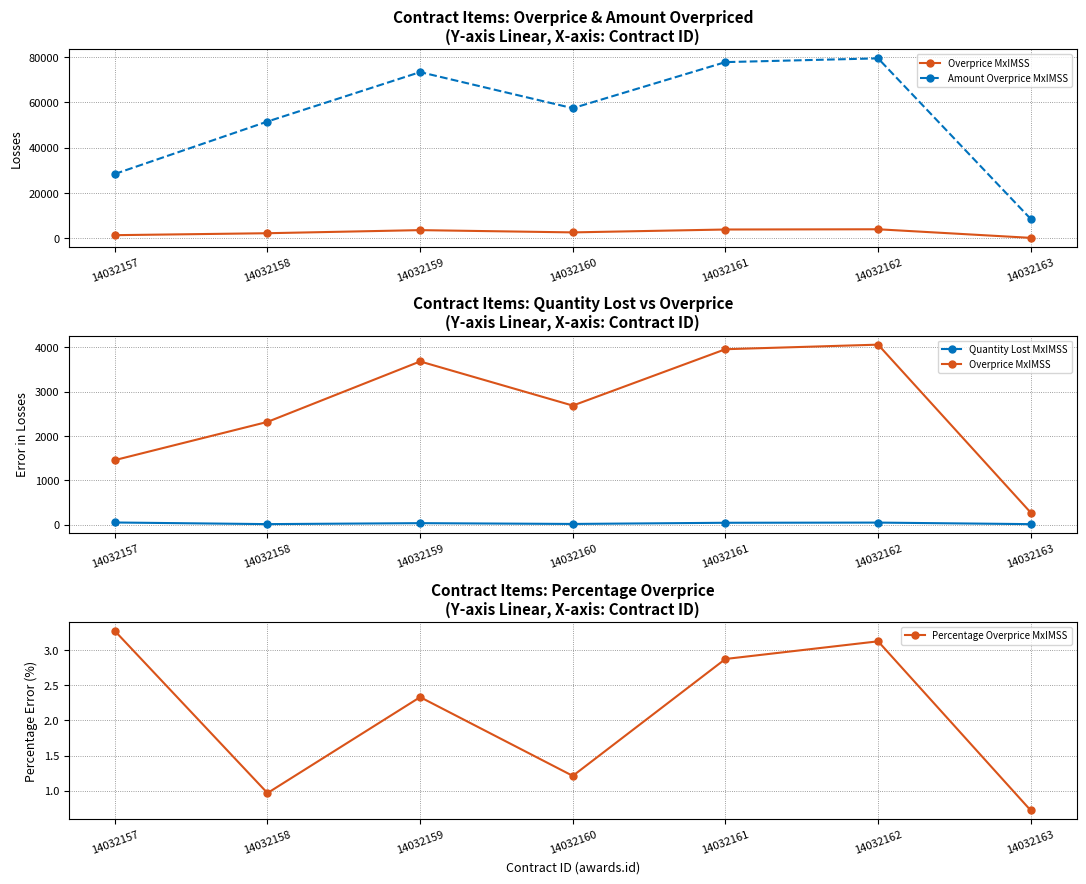

At which category does Quantity Lost MxIMSS reach its first local peak?

14032159